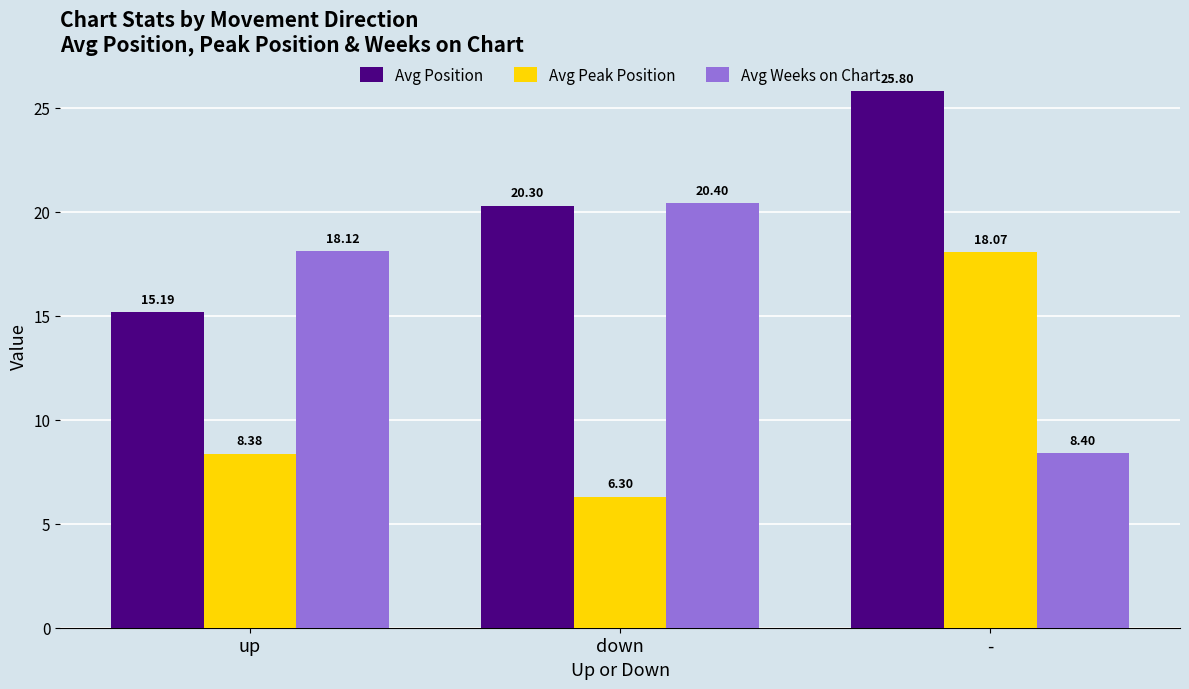

How many groups of bars are there?

3